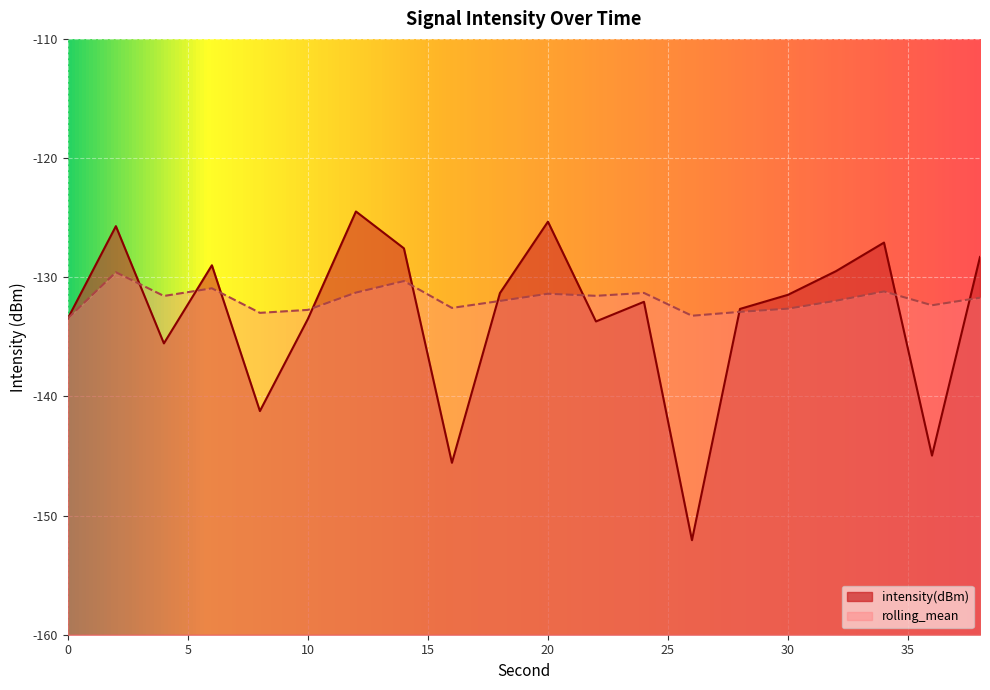

Which label corresponds to the largest value in the chart?

12